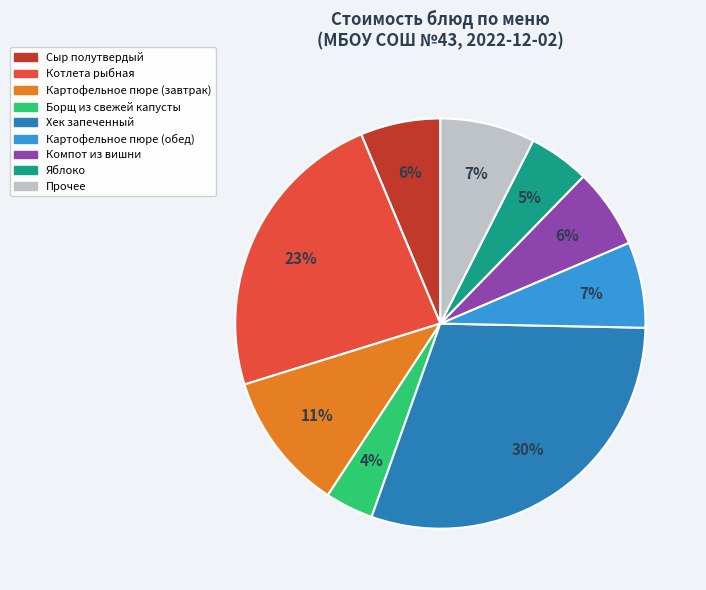

To the nearest percent, what percentage of the pie is Компот из вишни?

6%